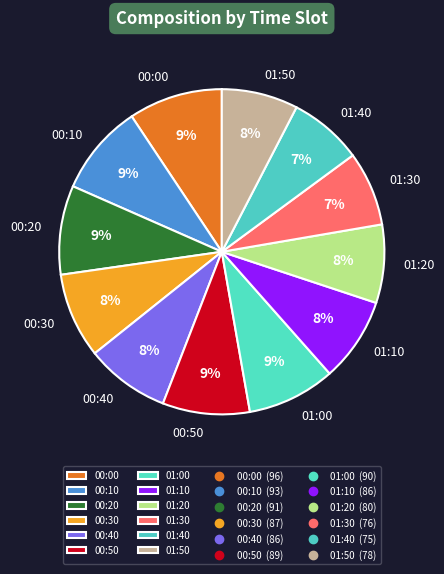

To the nearest percent, what portion does 00:40 represent?

8%